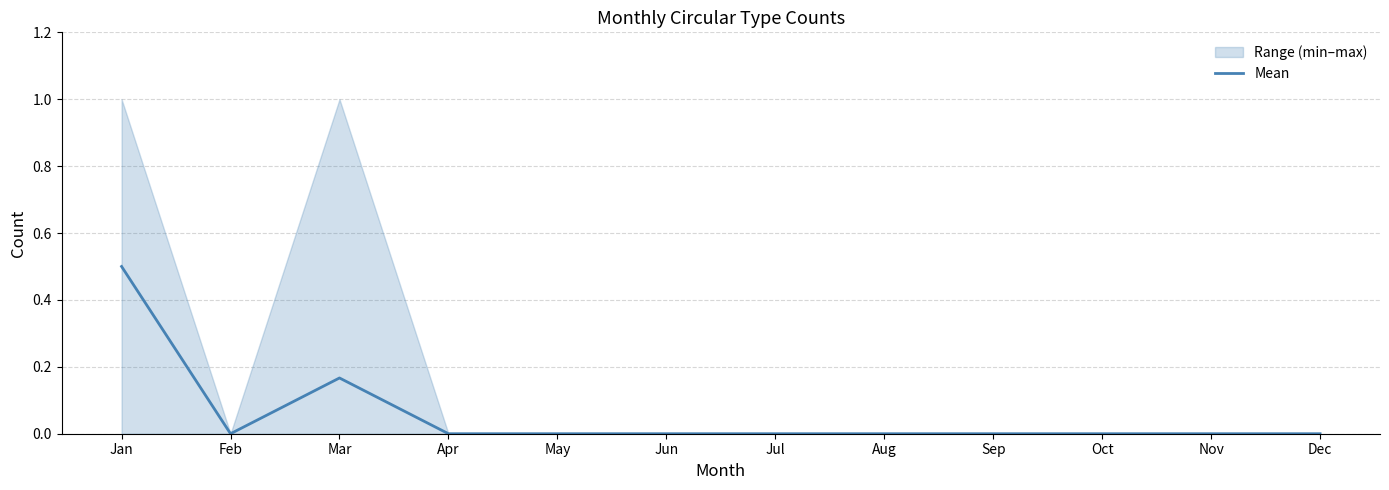

List the labels in order of value, largest first.

Jan, Mar, Feb, Apr, May, Jun, Jul, Aug, Sep, Oct, Nov, Dec